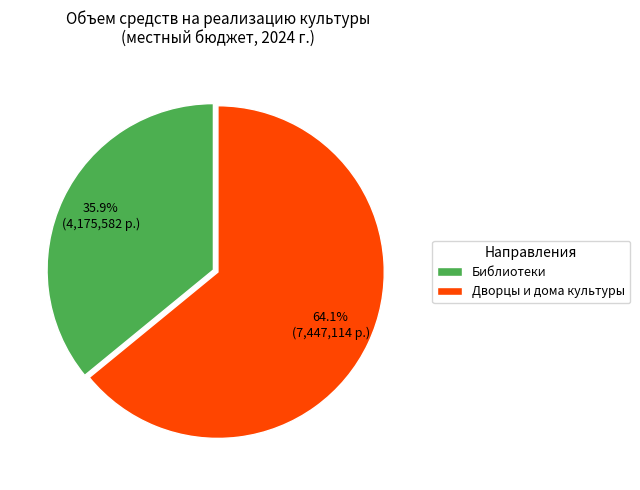

To the nearest percent, what is the combined percentage of Дворцы и дома культуры and Библиотеки?

100%